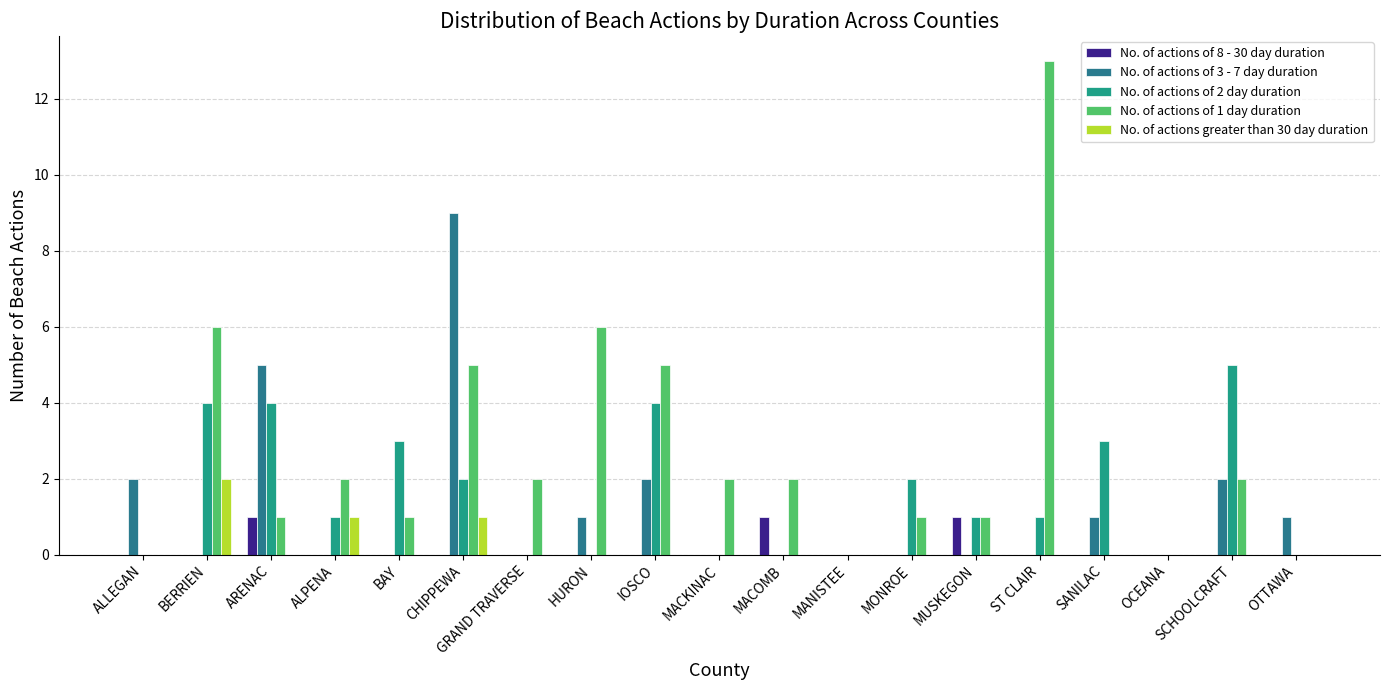

Are the bars grouped side by side (vs. stacked)?

Yes